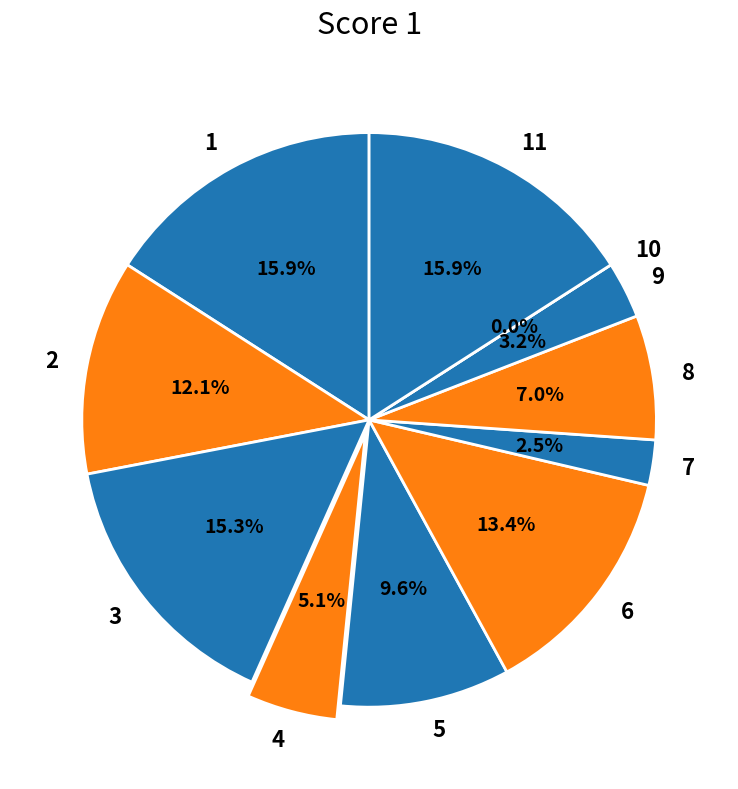

What portion of the pie excludes 11?

84.1%